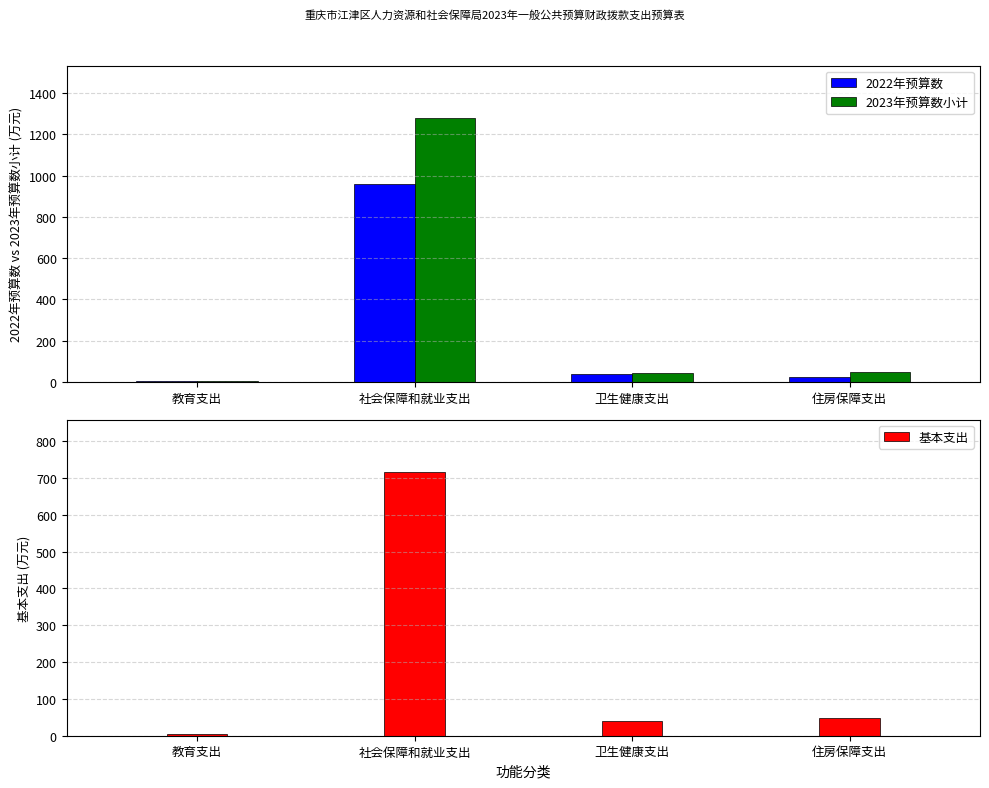

True or false: 2023年预算数小计 has a value of 10.8 at 卫生健康支出.

False